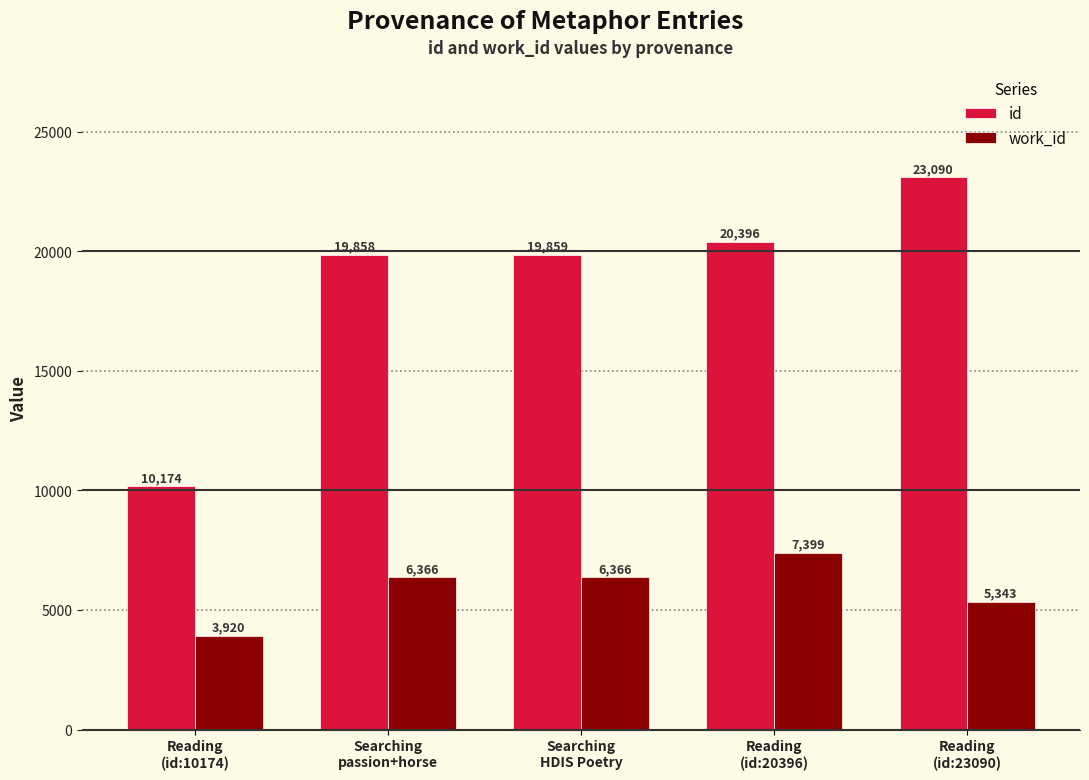

What is the value of the id bar at the 2nd from the left?

19858